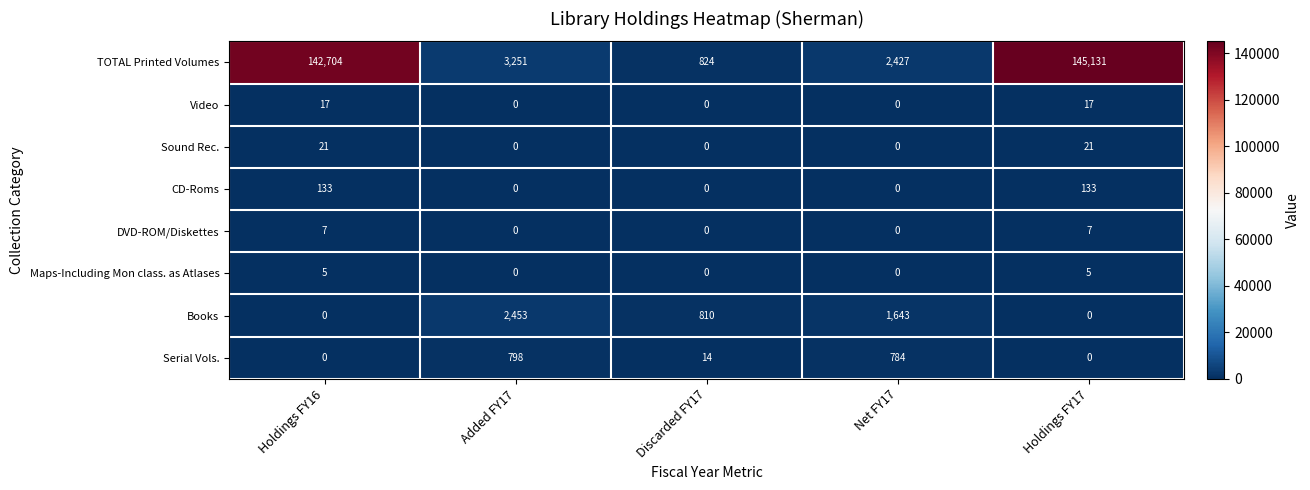

Rank the series by their maximum value, from lowest to highest.

Maps-Including Mon class. as Atlases, DVD-ROM/Diskettes, Video, Sound Rec., CD-Roms, Serial Vols., Books, TOTAL Printed Volumes